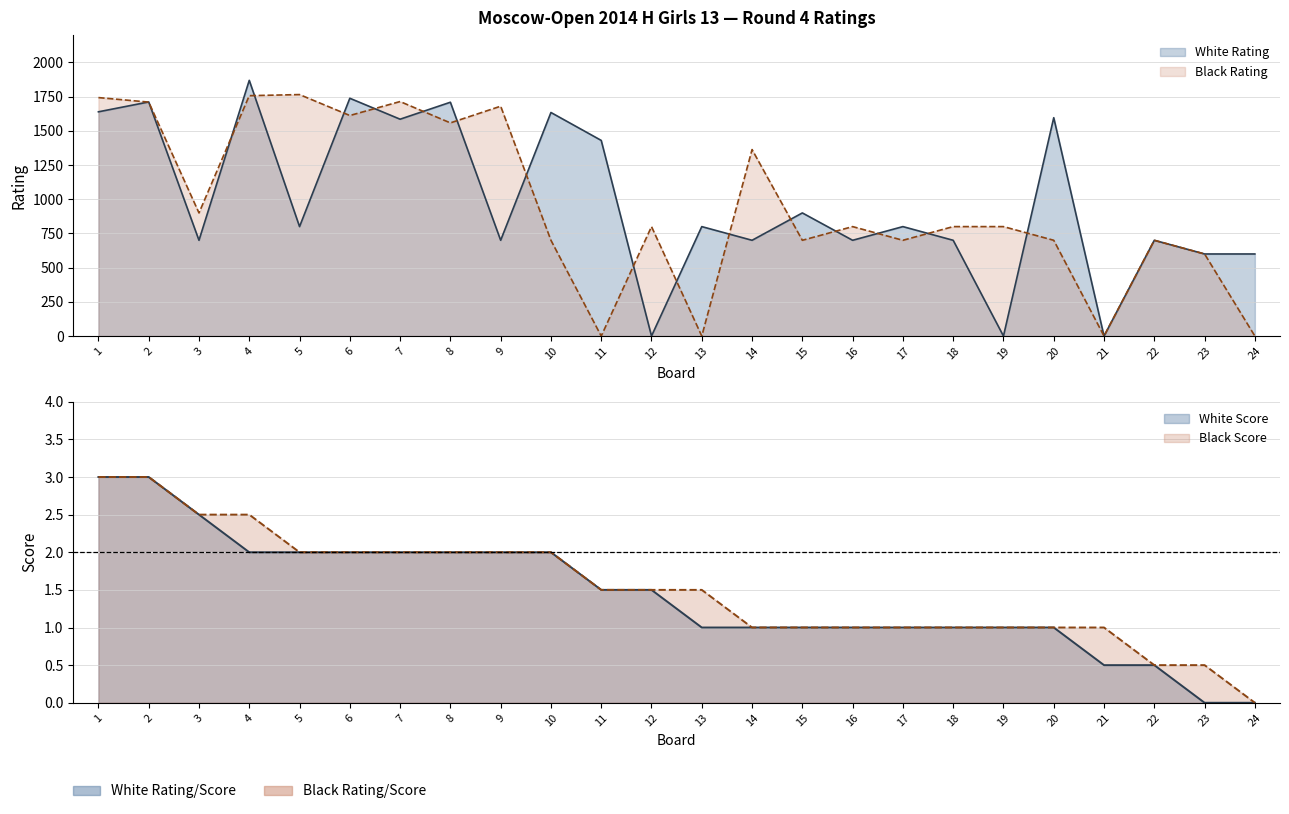

How many data points in White Rating are less than 800?

11